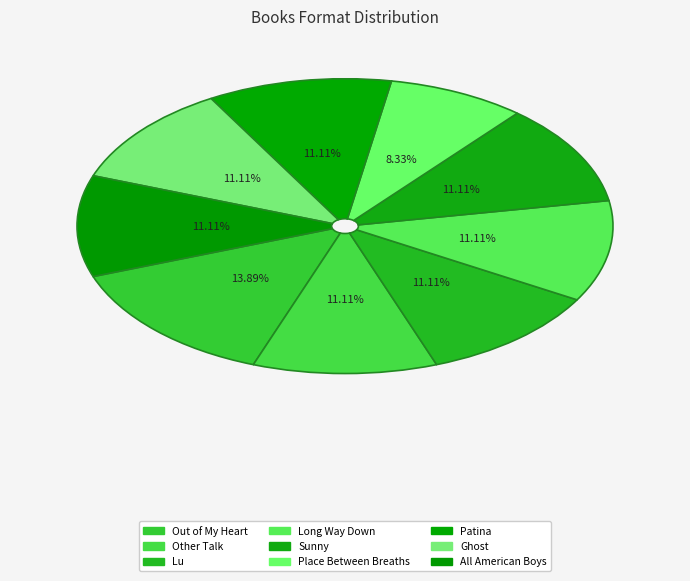

Count the number of slices in the pie.

9